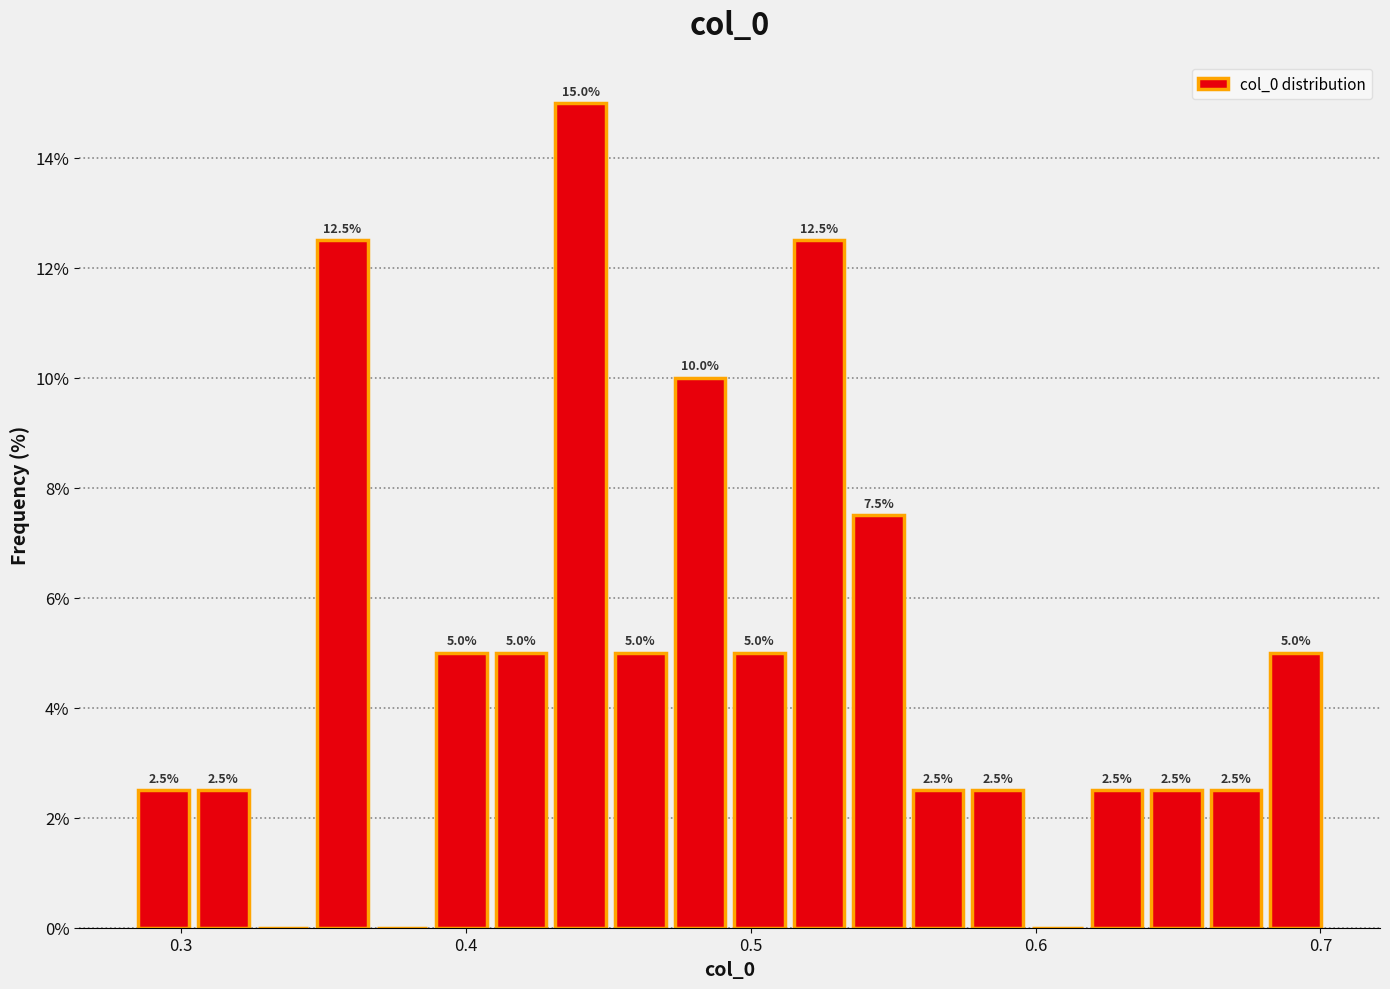

Around what value on the x-axis is the tallest bar? Give the approximate position of its centre, as read against the axis.

0.44